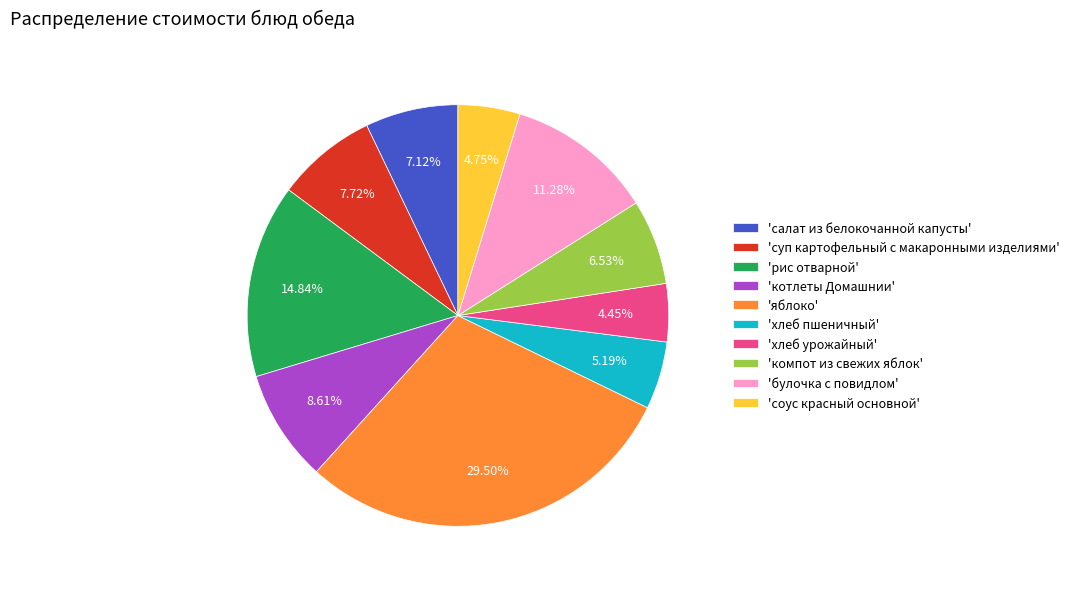

Count the number of slices in the pie.

10